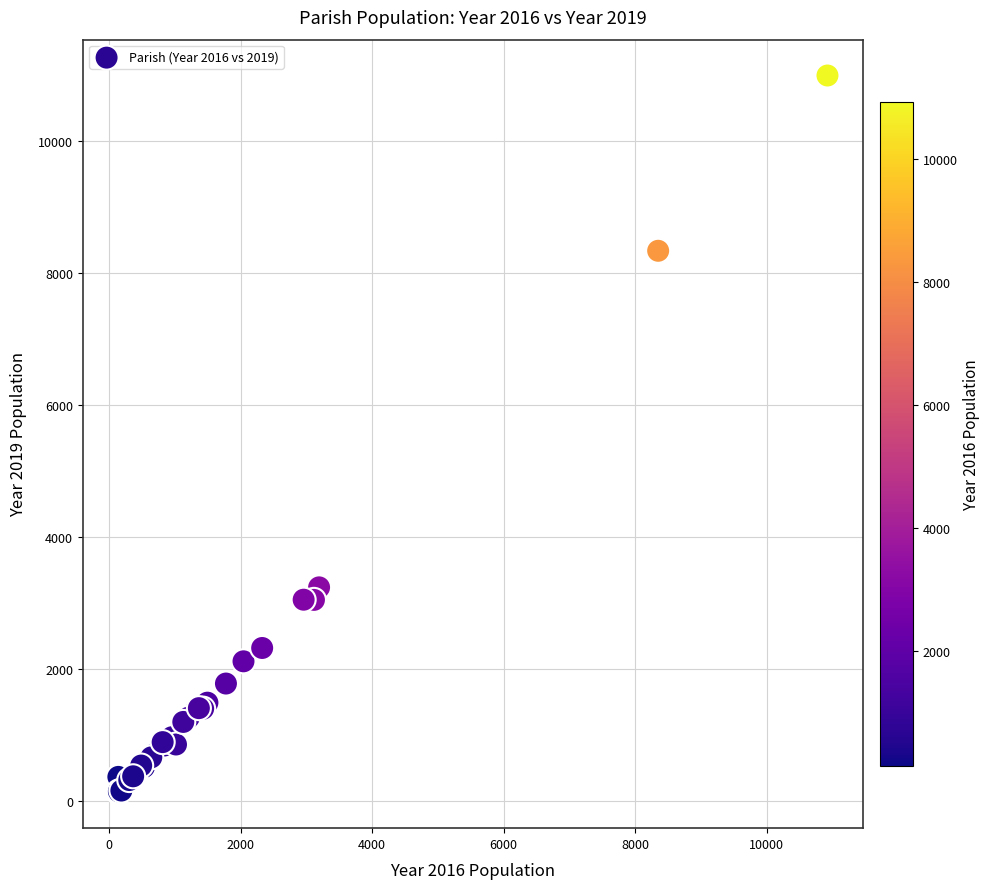

What Y value in the scatter plot is closest to 5559?

3233